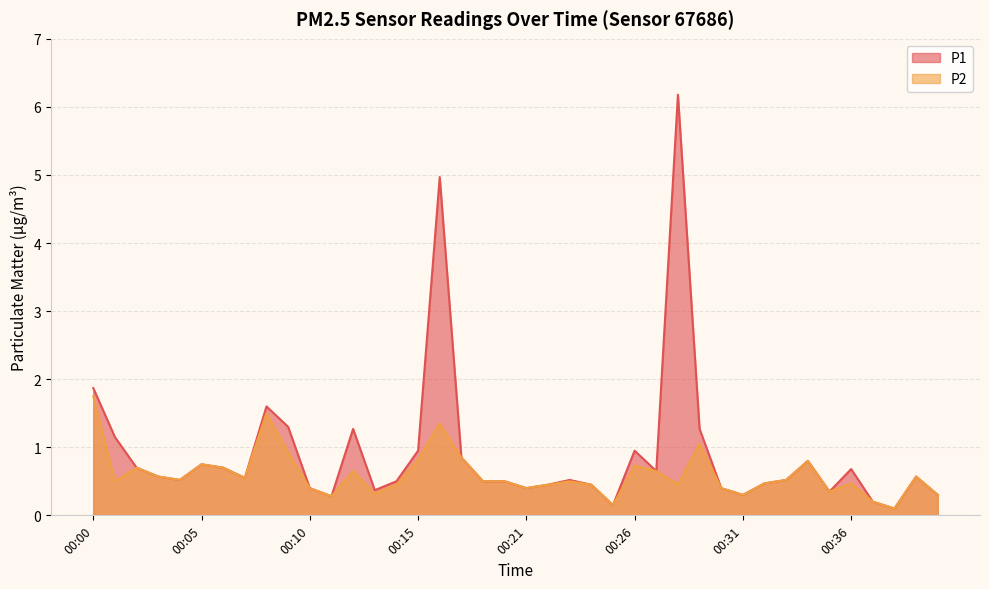

What is the value of the P1 point at the 7th from the left?

0.7